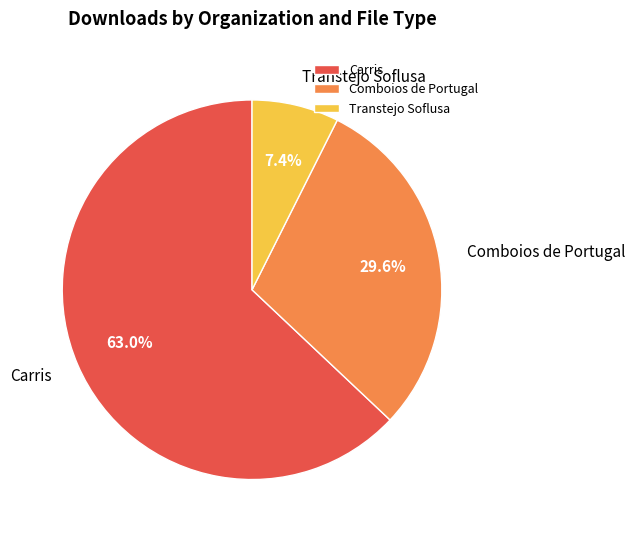

Is there any slice that represents more than half of the pie?

Yes